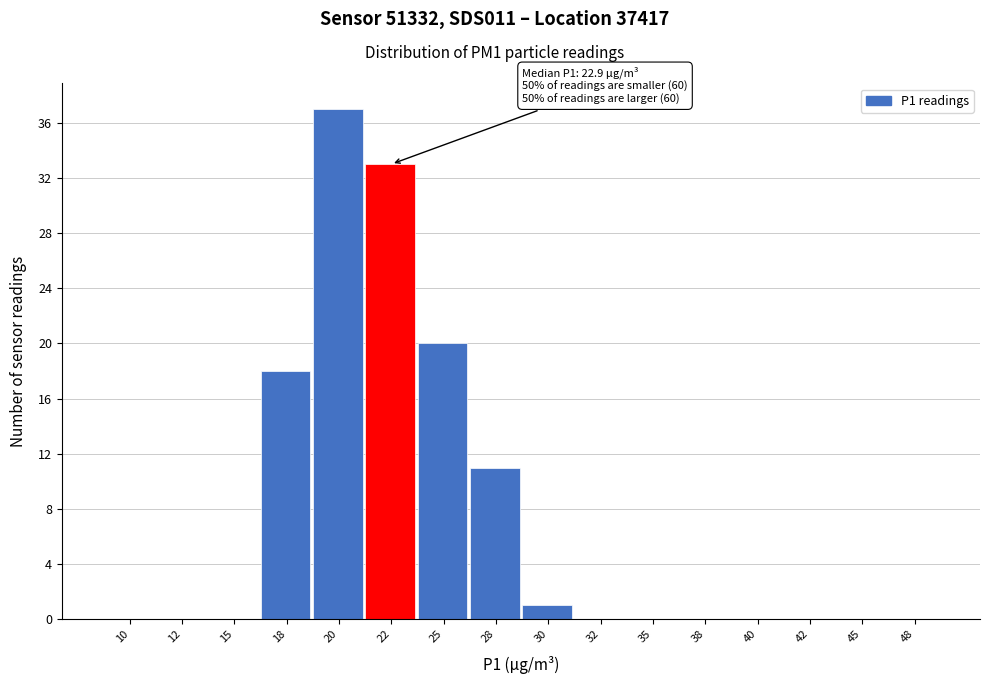

Reading left to right, list all the values displayed in this chart.

10=0	12=0	15=0	18=18	20=37	22=33	25=20	28=11	30=1	32=0	35=0	38=0	40=0	42=0	45=0	48=0